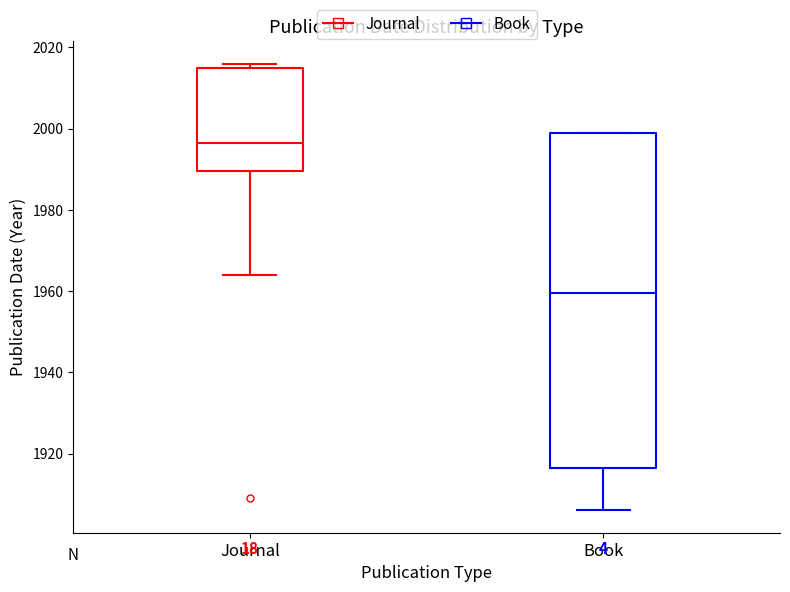

Which box is the tallest, from its lower edge to its upper edge?

Book